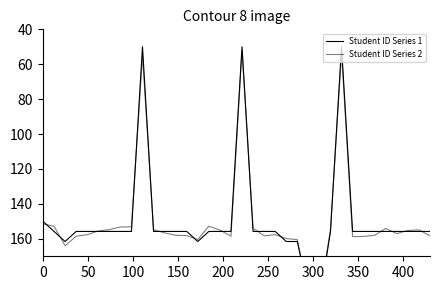

What is the label of the 5th point from the left?

200